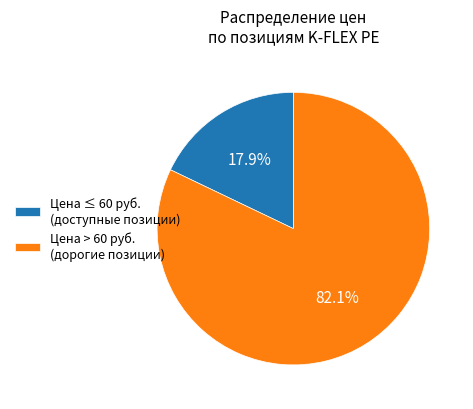

Is the sum of Цена ≤ 60 руб. (доступные позиции) and Цена > 60 руб. (дорогие позиции) greater than half?

Yes